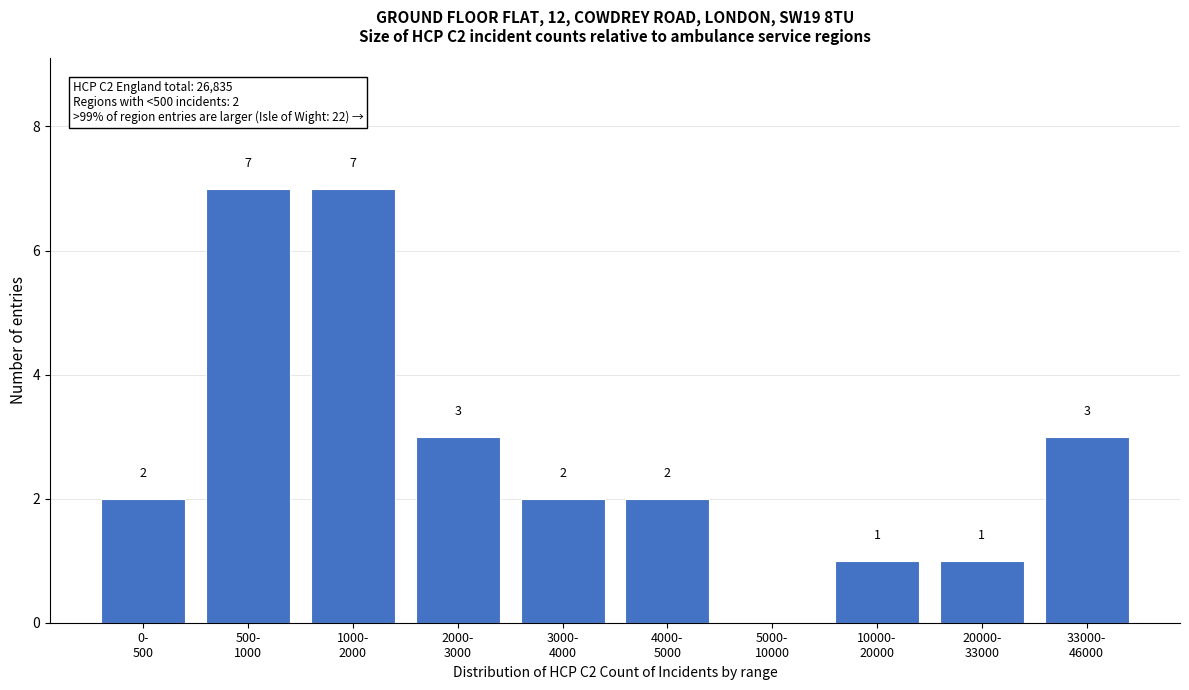

What is the greatest value displayed?

7